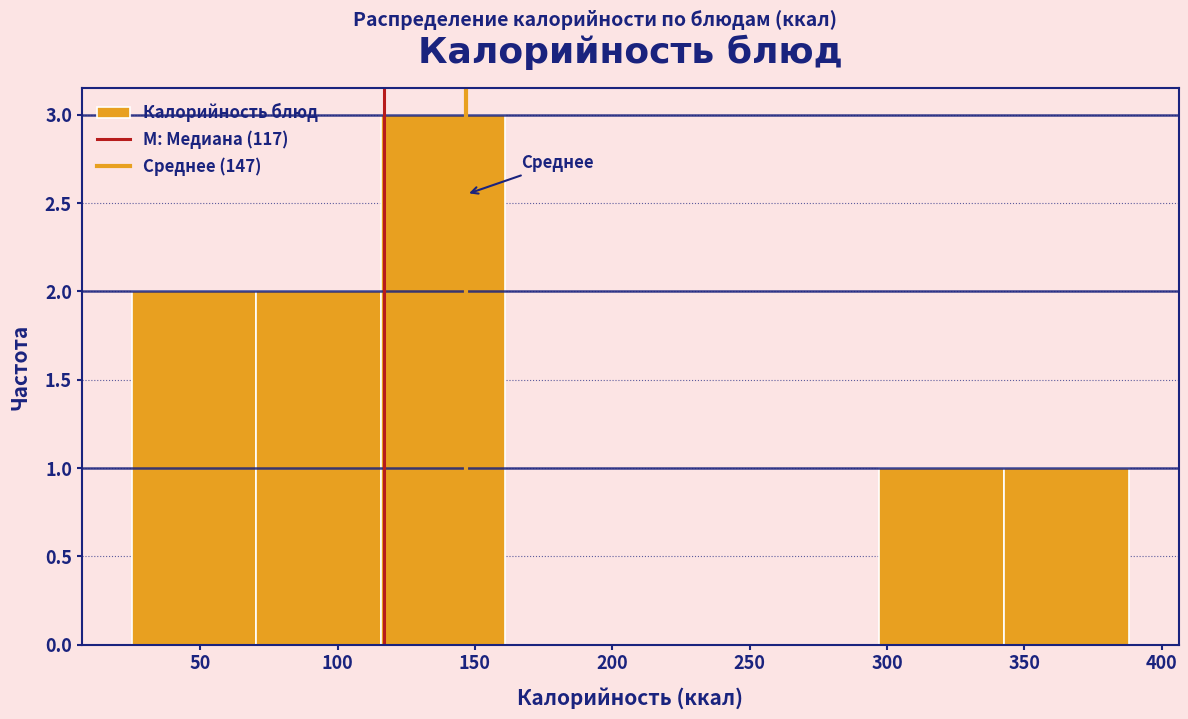

What is the height of the bar covering 115 to 160 on the x-axis? Neither the bar edges nor the heights are printed on the chart, so give them approximately, as read against the axes.

3